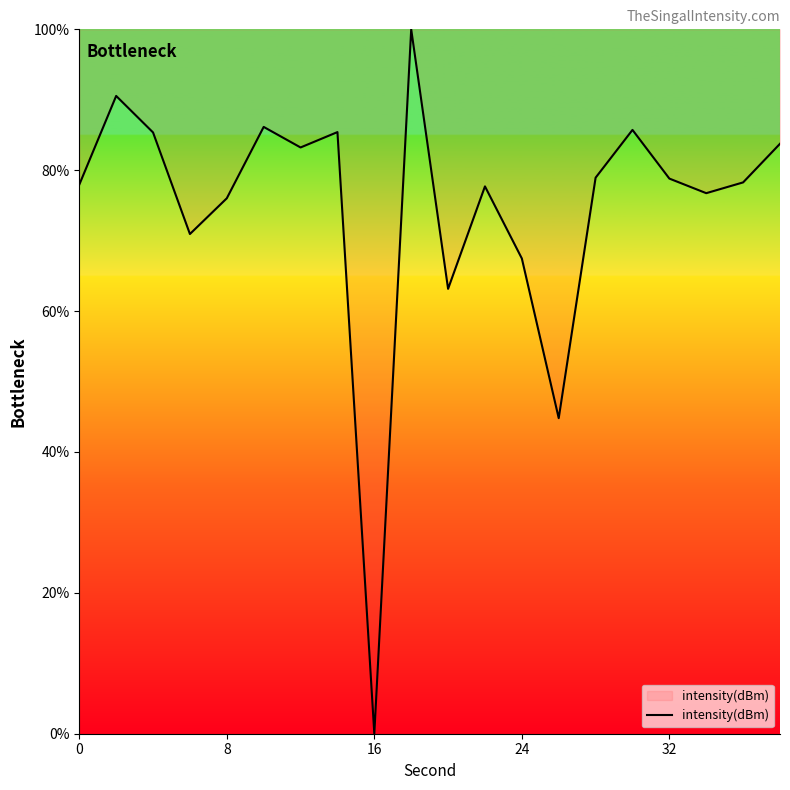

Does the chart display data point markers on the line(s)?

No